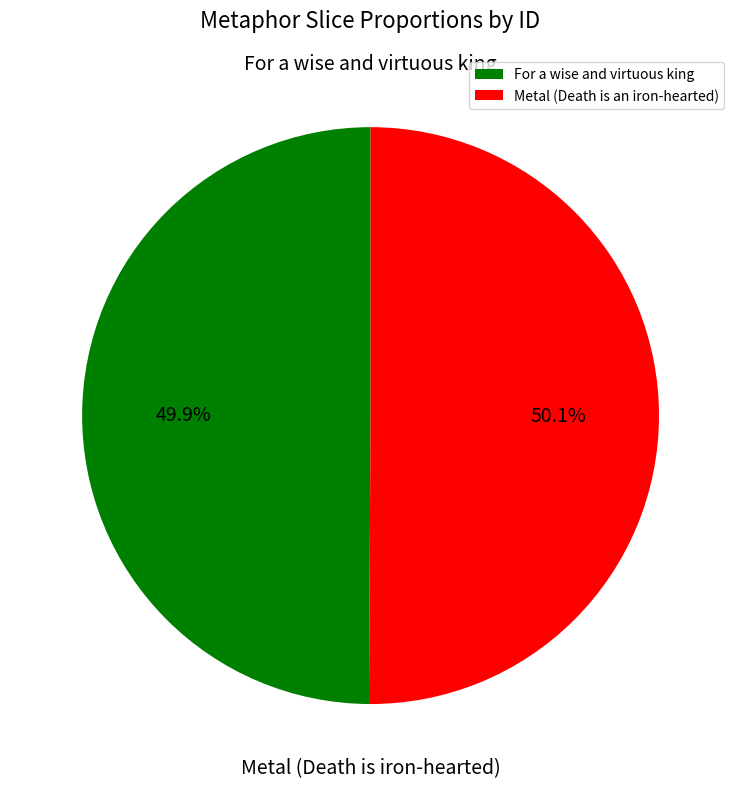

Does any single category account for the majority?

Yes